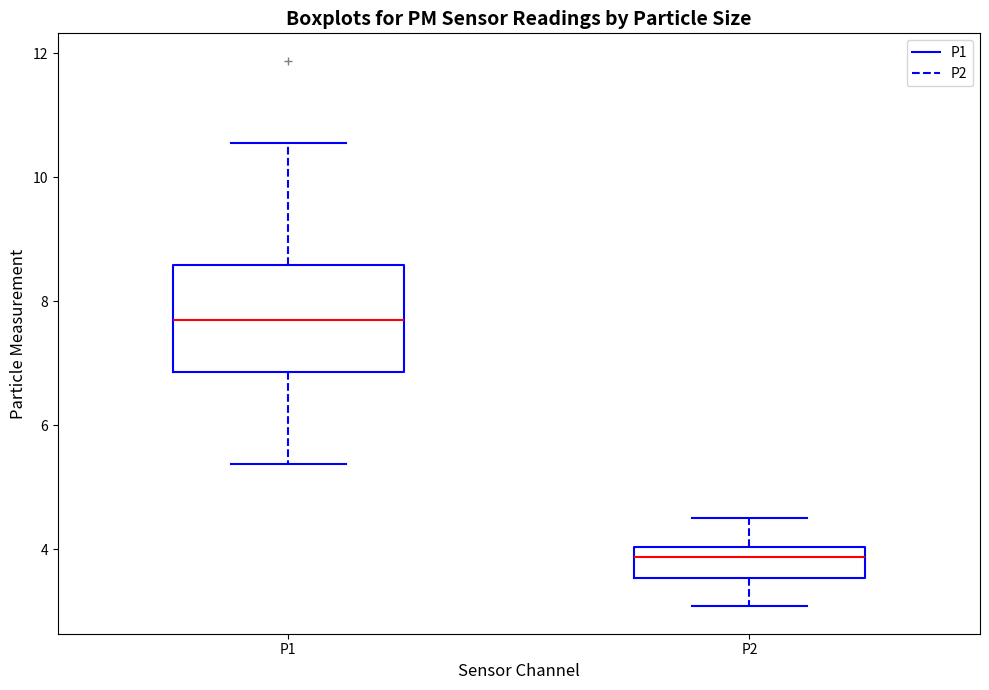

Which box has the lowest median line?

P2